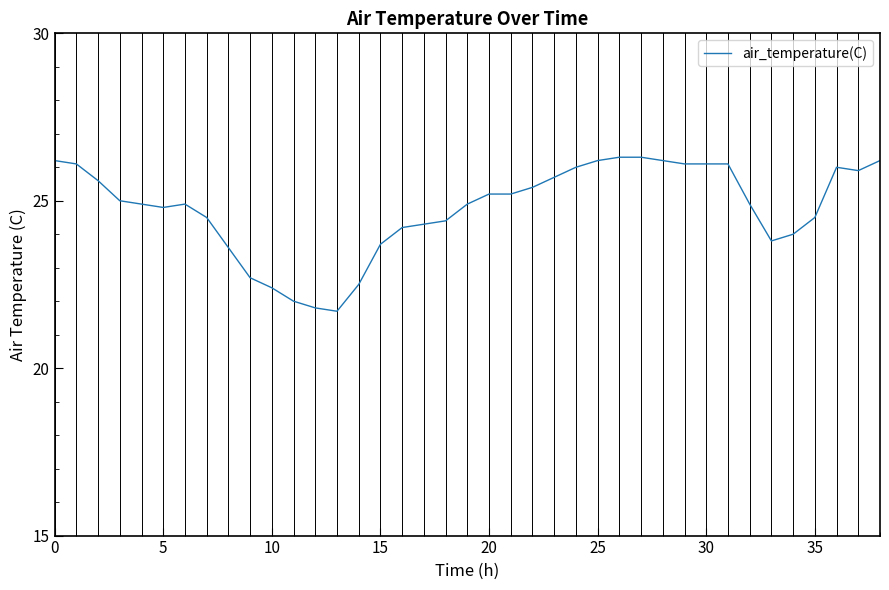

What is the greatest value displayed?

26.3